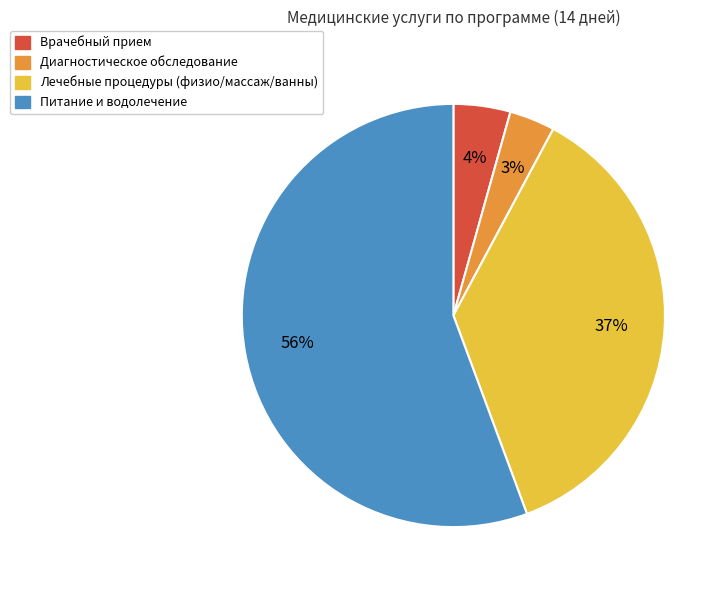

Is there a majority slice in this chart?

Yes